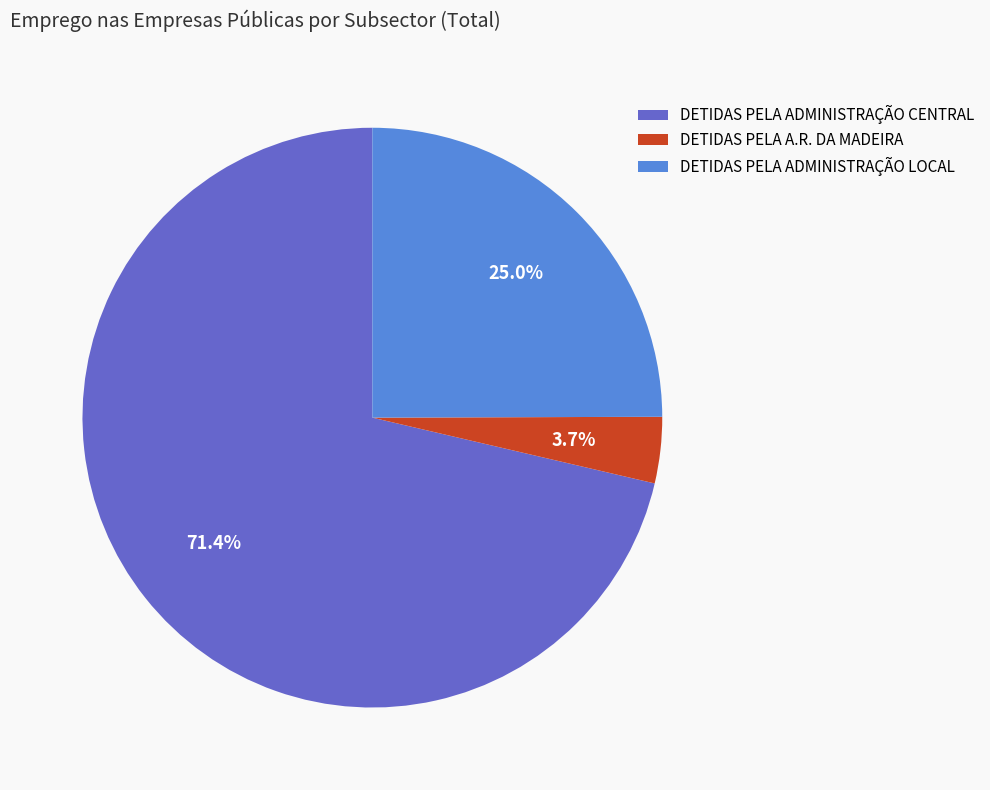

Is there any slice that represents more than half of the pie?

Yes